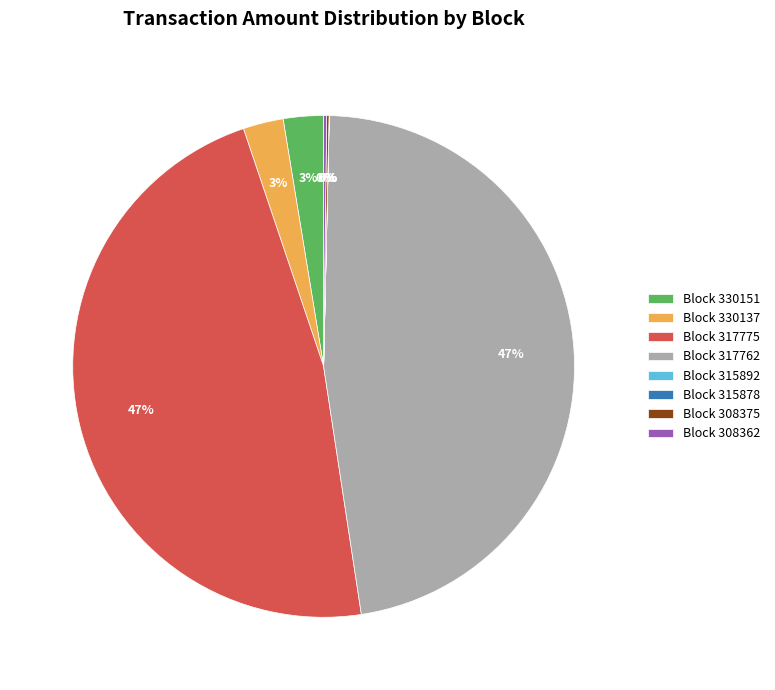

The Block 317762 slice represents 47% of the pie. True or false?

True